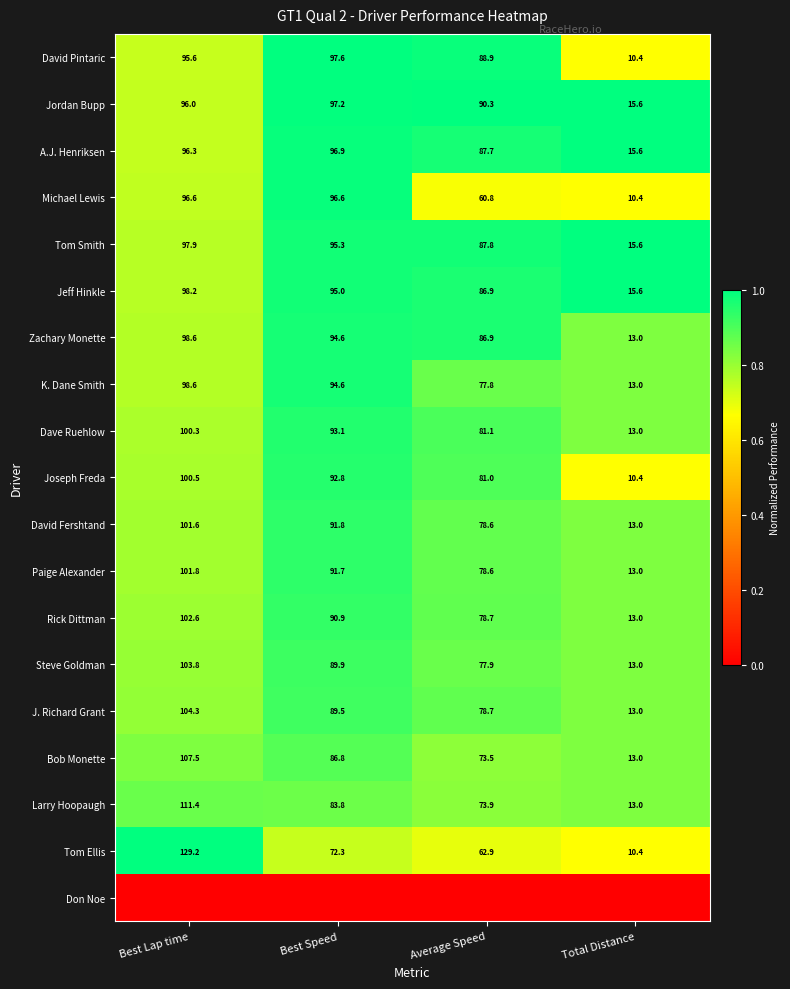

List the labels in order of Dave Ruehlow value, largest first.

Best Lap time, Best Speed, Average Speed, Total Distance